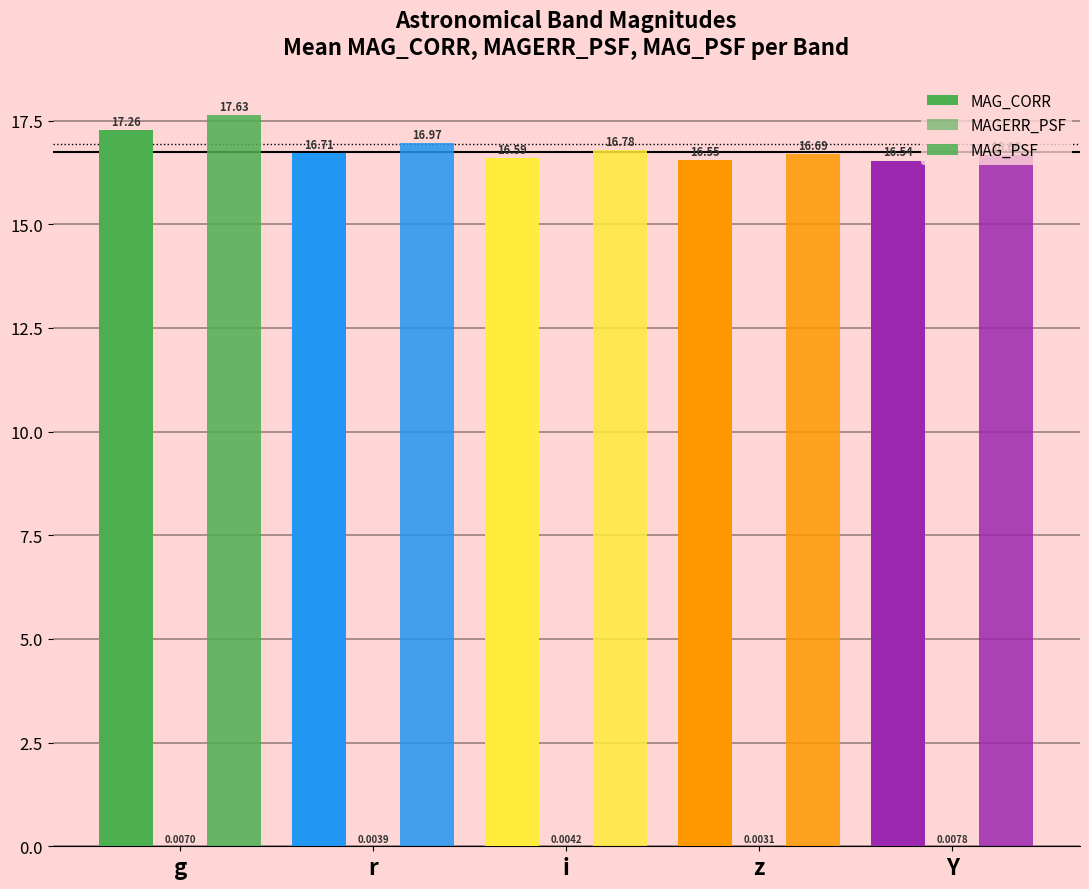

How many groups of bars are there?

5